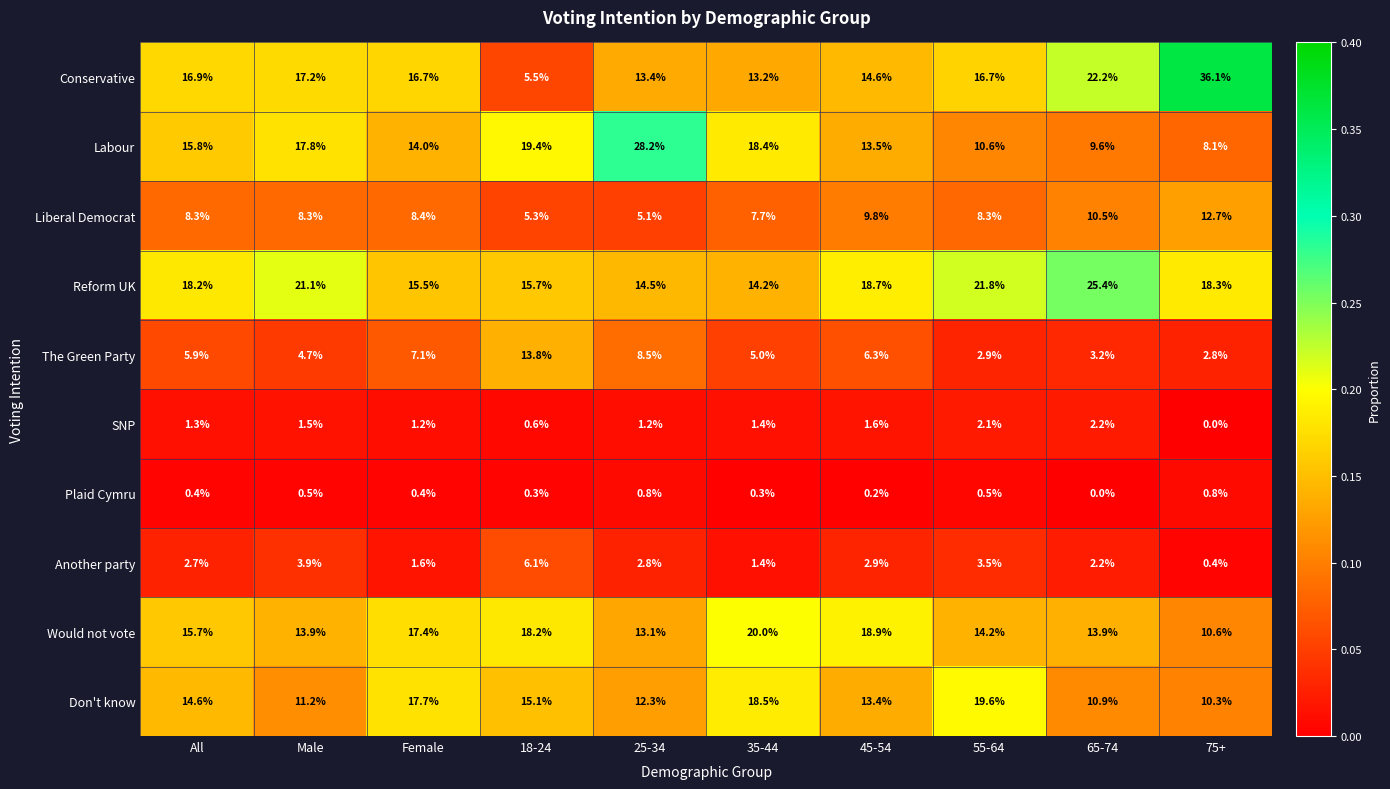

List the series in order of their peak value, highest first.

Conservative, Labour, Reform UK, Would not vote, Don't know, The Green Party, Liberal Democrat, Another party, SNP, Plaid Cymru